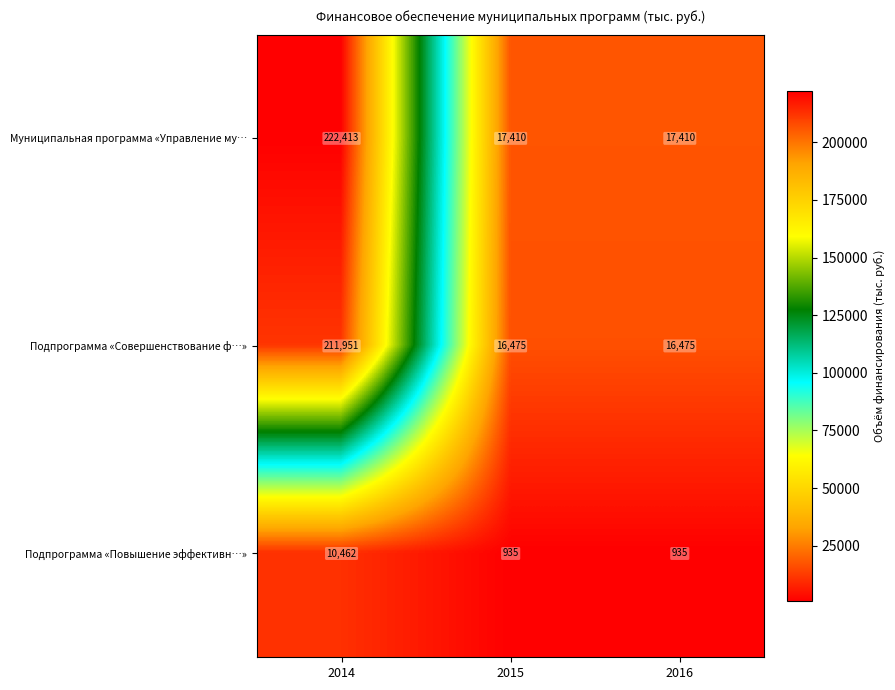

Which series changed the most between 2014 and 2015?

Муниципальная программа «Управление му…